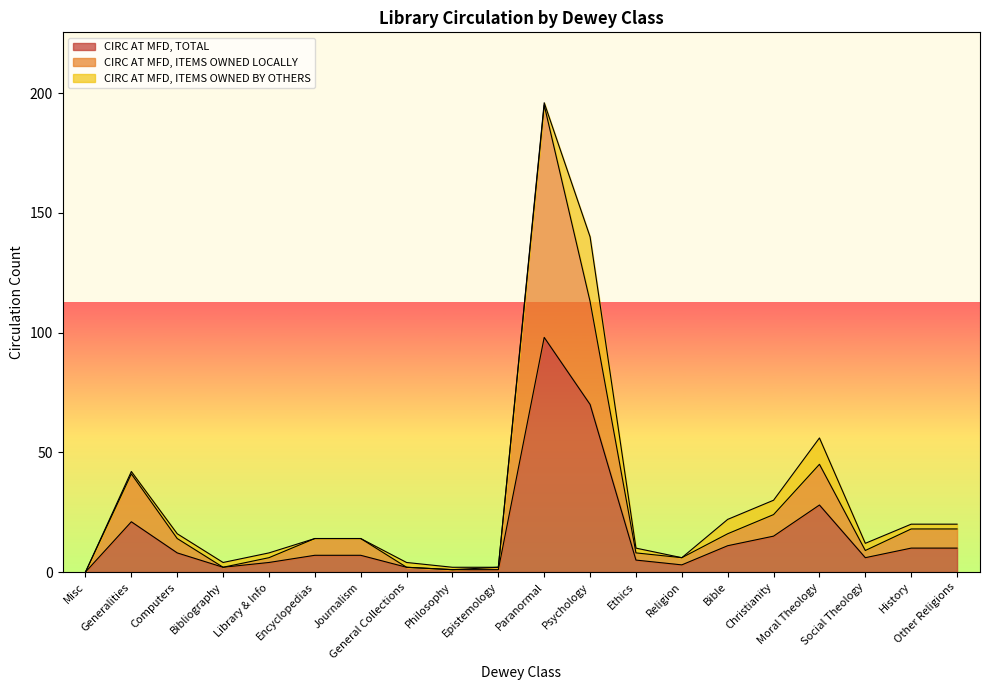

Is the value of CIRC AT MFD, TOTAL at Misc greater than the value of CIRC AT MFD, ITEMS OWNED LOCALLY at Christianity?

No